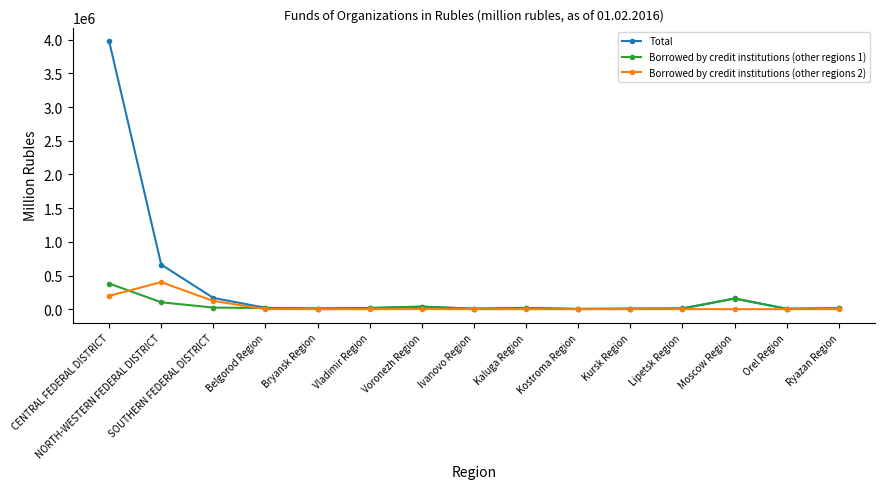

At which category is the sum across all series the highest?

CENTRAL FEDERAL DISTRICT